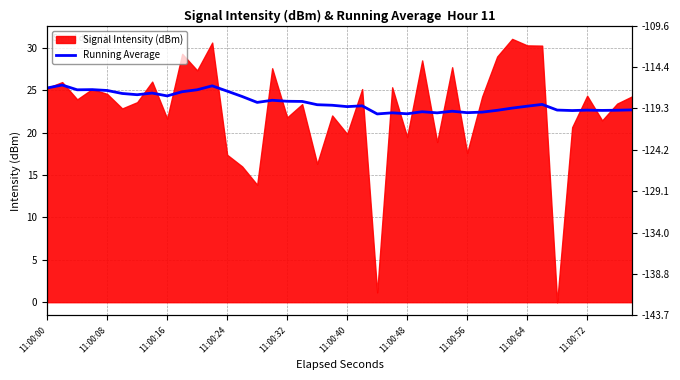

How many lines are shown in the chart?

1